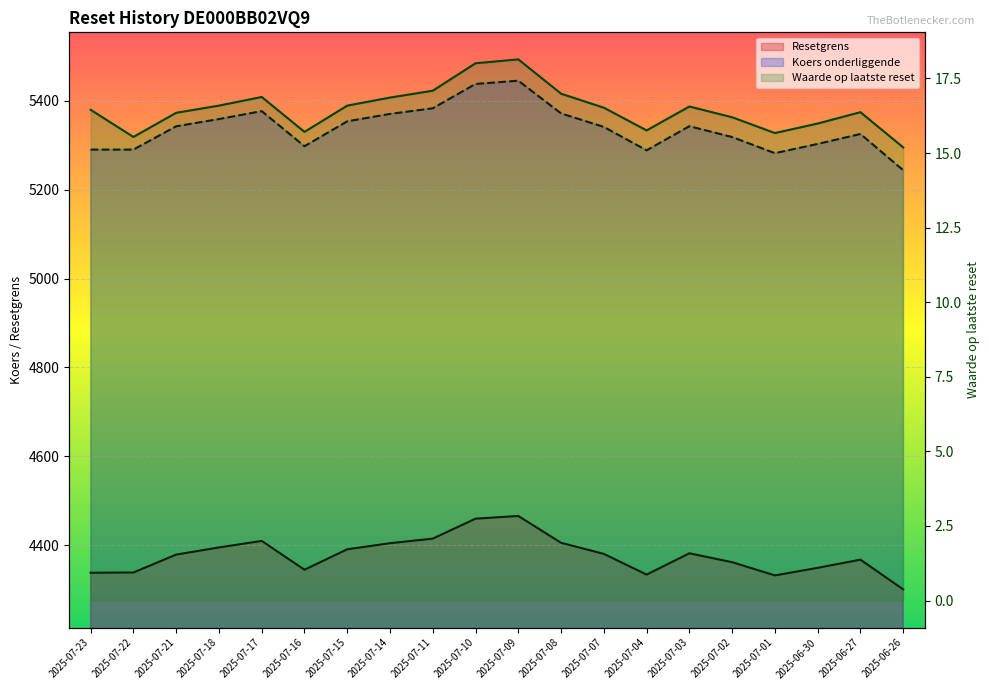

Reading left to right, extract all data points from this chart.

Resetgrens: 4337.6	4338.2	4378.5	4394.6	4409.3	4344.4	4390.4	4404.1	4414.5	4459.4	4465.4	4405.0	4380.1	4333.5	4381.4	4361.4	4331.6	4348.7	4367.0	4300.1
Waarde op laatste reset: 16.4	15.5	16.4	16.6	16.9	15.7	16.6	16.9	17.1	18.0	18.1	17.0	16.5	15.8	16.6	16.2	15.7	16.0	16.4	15.2
Koers onderliggende op laatste reset: 5290.5	5290.5	5343.0	5359.2	5377.1	5298.1	5354.2	5370.9	5383.5	5438.3	5445.6	5371.9	5341.5	5288.8	5343.1	5318.7	5282.4	5303.2	5325.6	5244.0